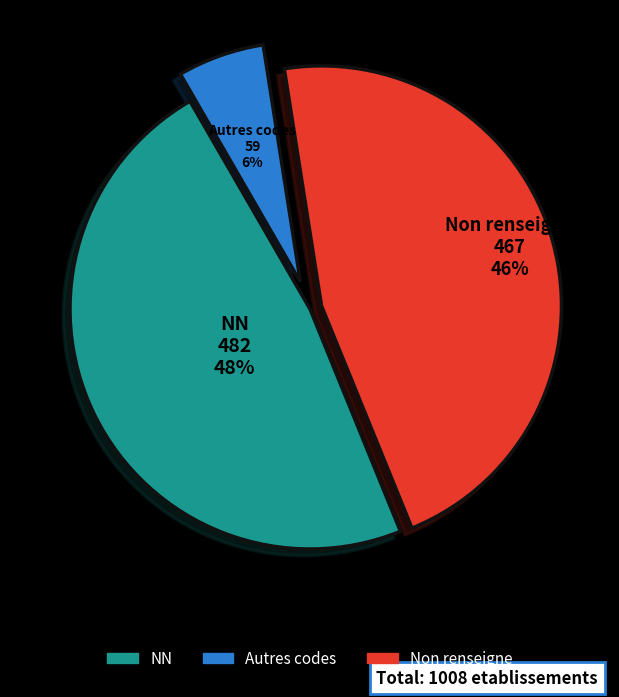

To the nearest percent, what is the difference between the largest and smallest slice percentages?

42%